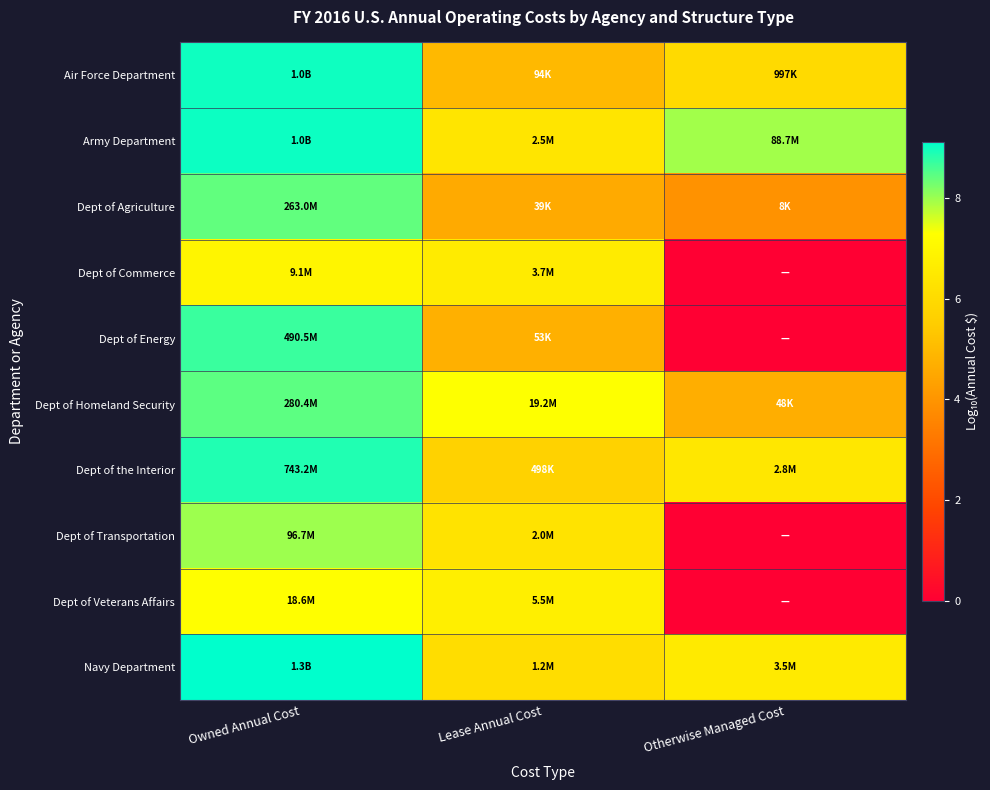

Reading left to right, list all the values displayed in this chart.

Air Force Department: Owned Annual Cost=9.0	Lease Annual Cost=5.0	Otherwise Managed Cost=6.0
Army Department: Owned Annual Cost=9.0	Lease Annual Cost=6.4	Otherwise Managed Cost=7.9
Dept of Agriculture: Owned Annual Cost=8.4	Lease Annual Cost=4.6	Otherwise Managed Cost=3.9
Dept of Commerce: Owned Annual Cost=7.0	Lease Annual Cost=6.6	Otherwise Managed Cost=0.0
Dept of Energy: Owned Annual Cost=8.7	Lease Annual Cost=4.7	Otherwise Managed Cost=0.0
Dept of Homeland Security: Owned Annual Cost=8.4	Lease Annual Cost=7.3	Otherwise Managed Cost=4.7
Dept of the Interior: Owned Annual Cost=8.9	Lease Annual Cost=5.7	Otherwise Managed Cost=6.4
Dept of Transportation: Owned Annual Cost=8.0	Lease Annual Cost=6.3	Otherwise Managed Cost=0.0
Dept of Veterans Affairs: Owned Annual Cost=7.3	Lease Annual Cost=6.7	Otherwise Managed Cost=0.0
Navy Department: Owned Annual Cost=9.1	Lease Annual Cost=6.1	Otherwise Managed Cost=6.5